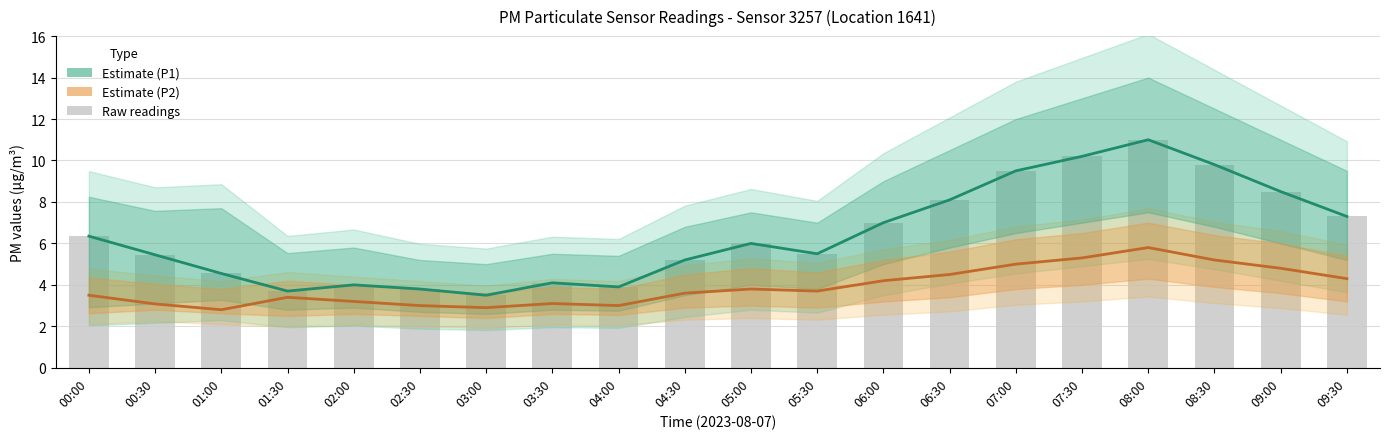

At which label does P1 (raw) reach its minimum?

03:00